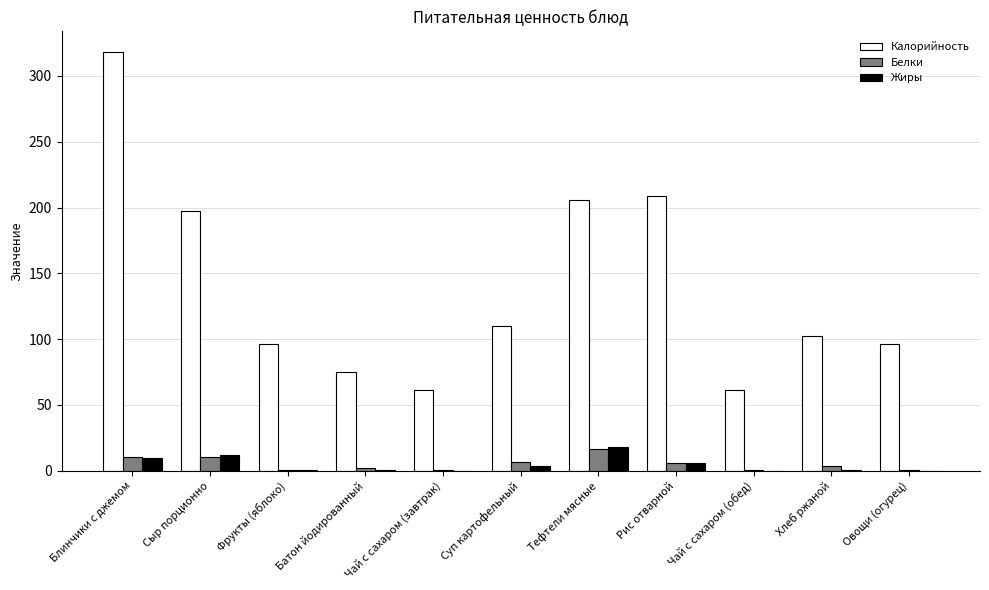

The value of Белки at Чай с сахаром (завтрак) is 0.2. True or false?

True